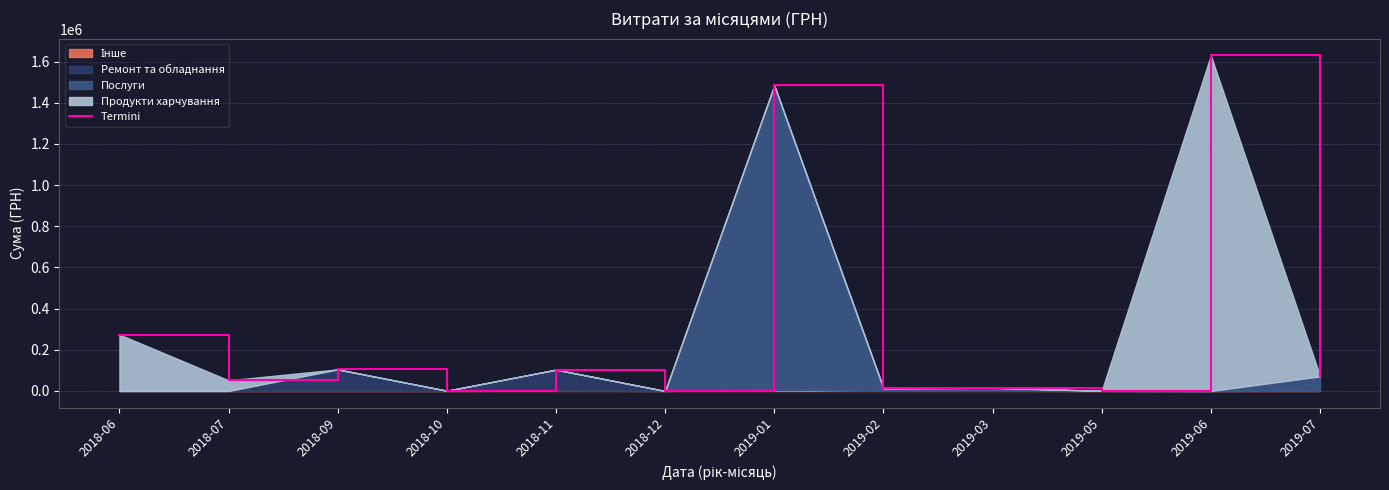

Reading right to left, what are all the values shown in this chart?

2019-07=73829.2	2019-06=1630053.4	2019-05=800.0	2019-03=15712.2	2019-02=13314.2	2019-01=1484851.9	2018-12=0.0	2018-11=103574.0	2018-10=1320.0	2018-09=104850.0	2018-07=51744.0	2018-06=274023.0